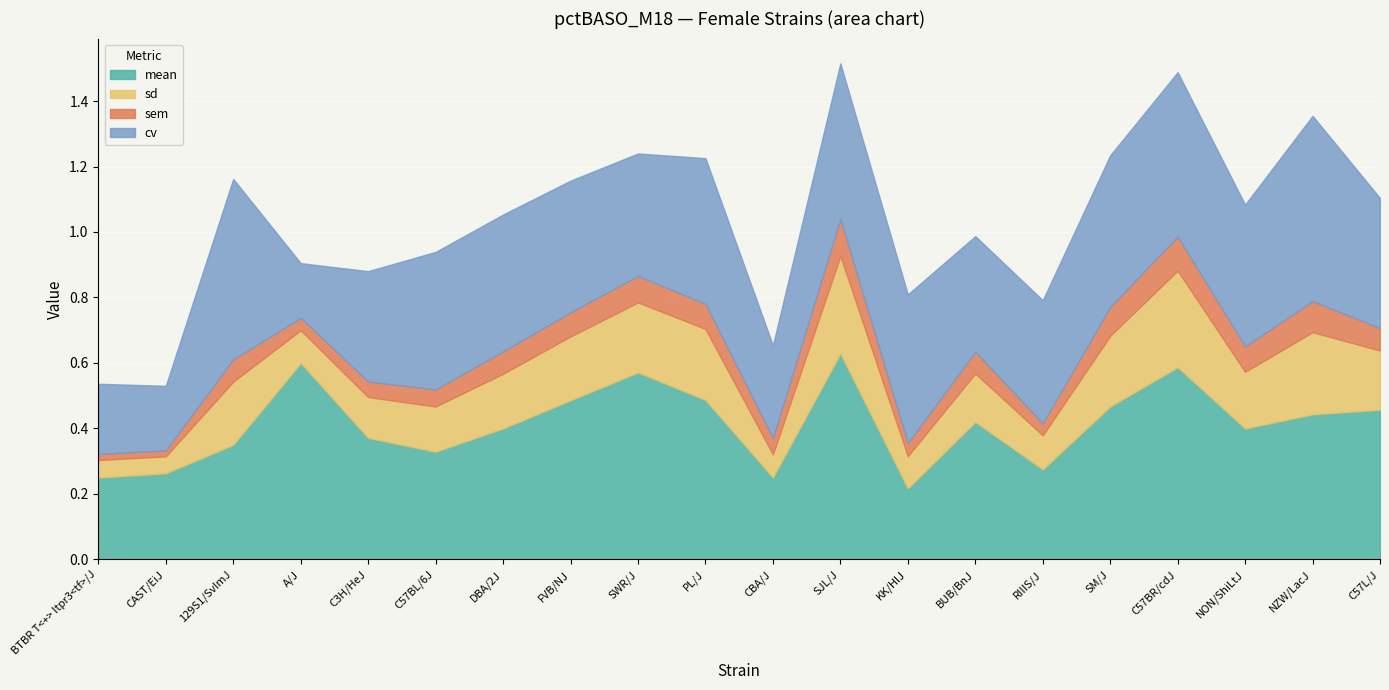

Which series has the largest total across all categories?

mean